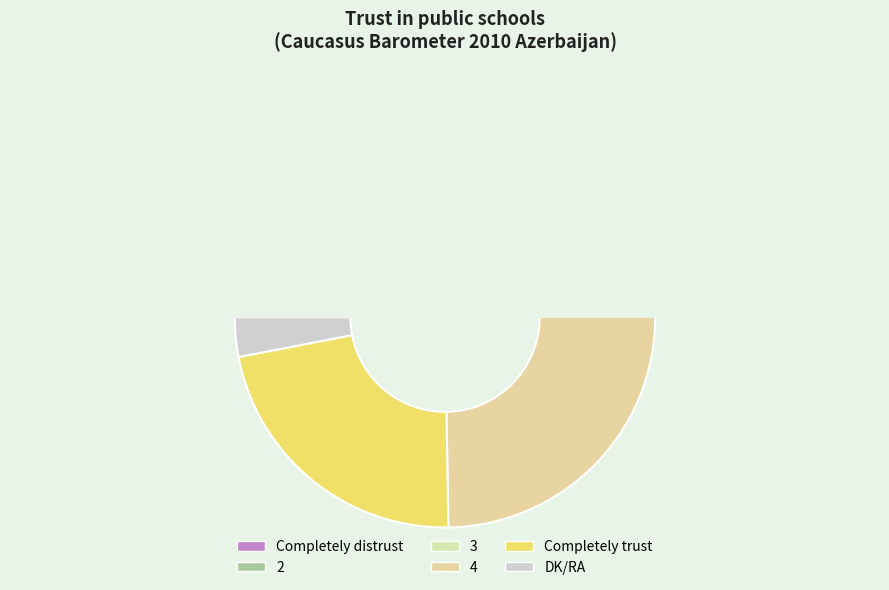

What is the change in value from 3 to Completely trust?

+4